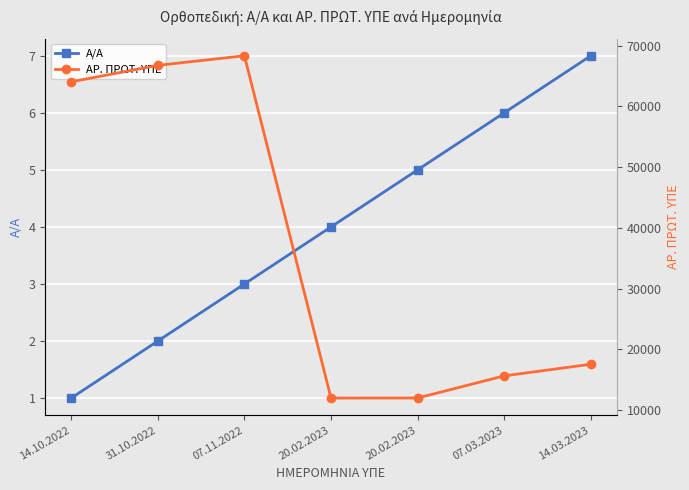

What is the label of the 6th point from the right?

31.10.2022